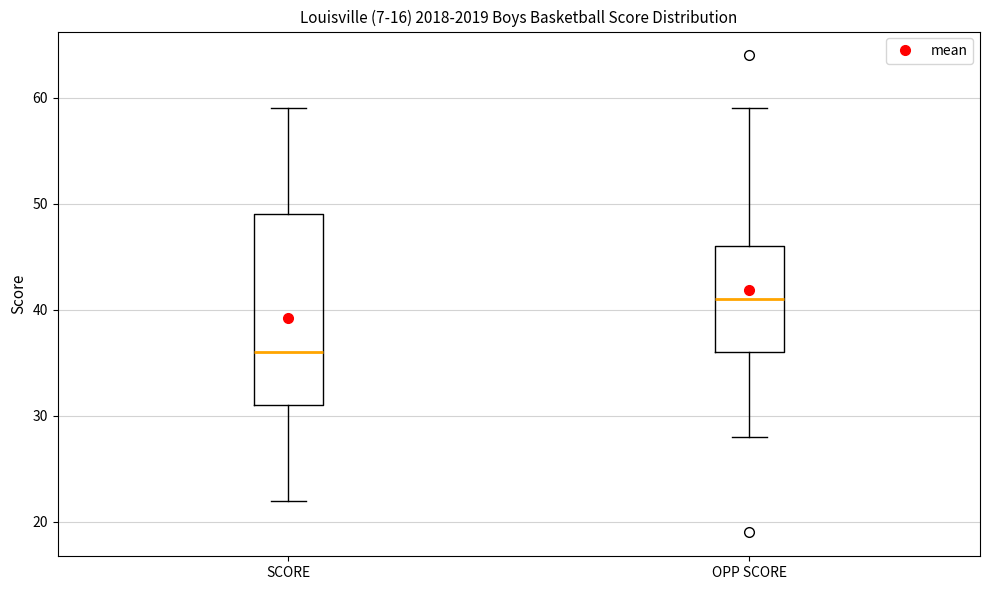

Where is the lower edge of the box for OPP SCORE on the y-axis? The values are not printed on the chart, so give them approximately, as read against the axis.

36